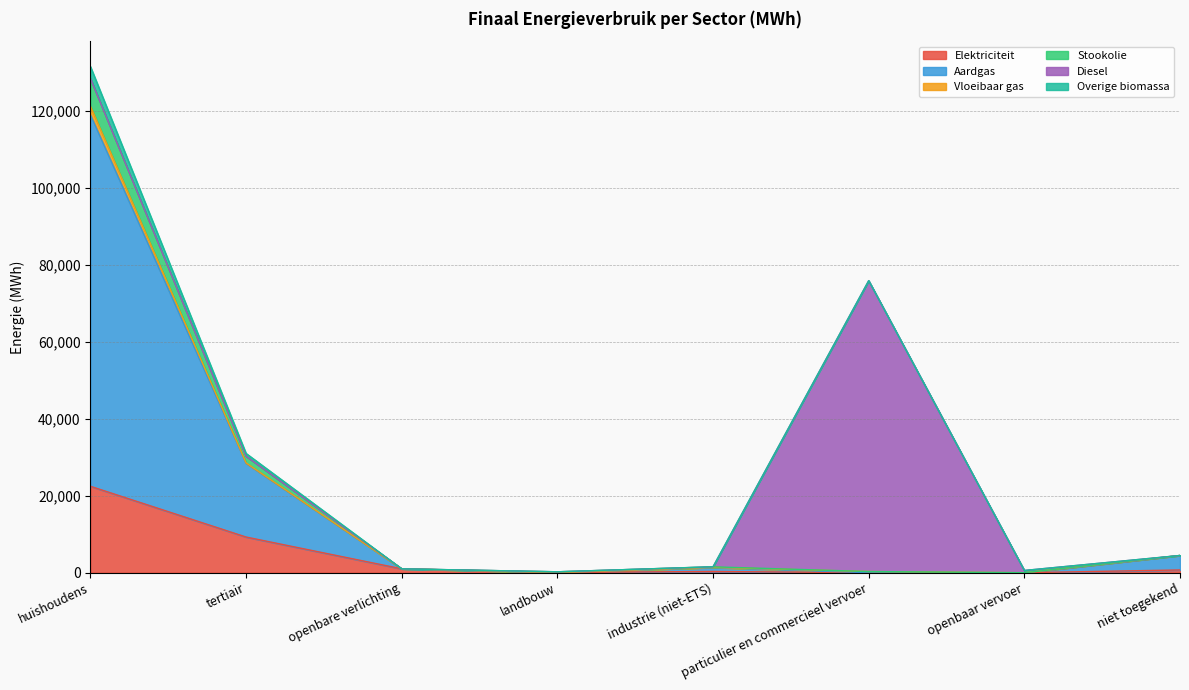

The value of Elektriciteit at openbaar vervoer is 0.0. True or false?

True